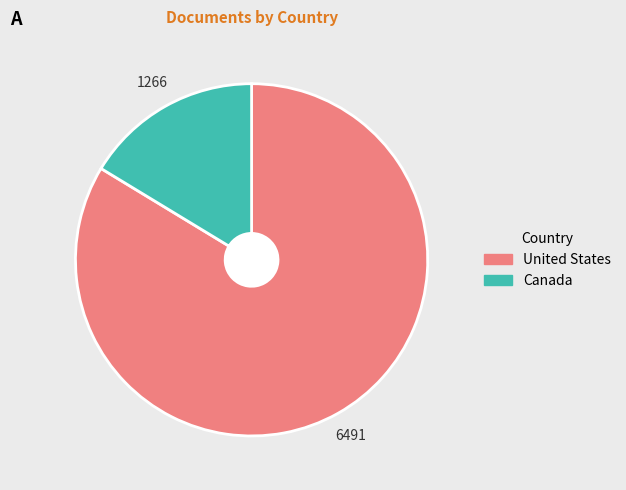

Approximately how many times larger is the value at United States compared to Canada?

5.1